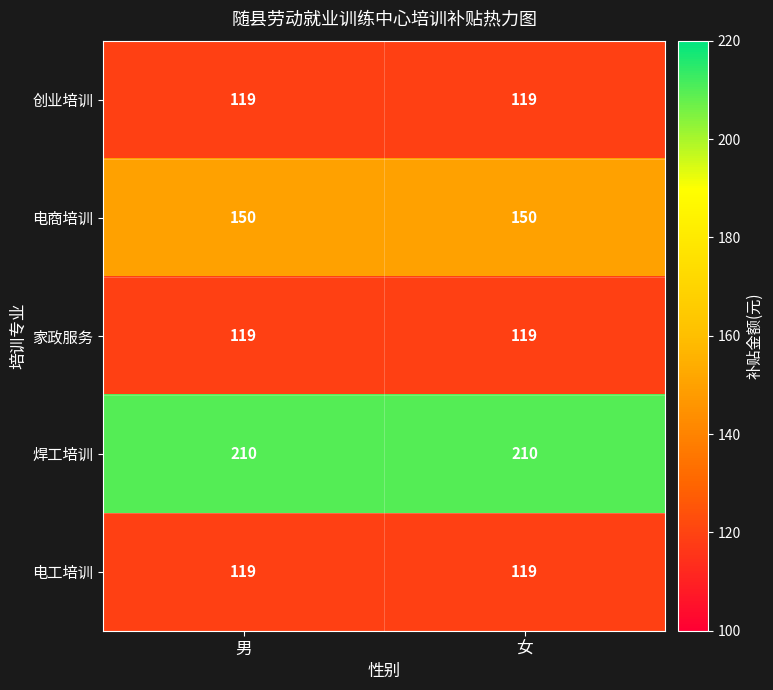

True or false: 电商培训 has a value of 150 at 女.

True